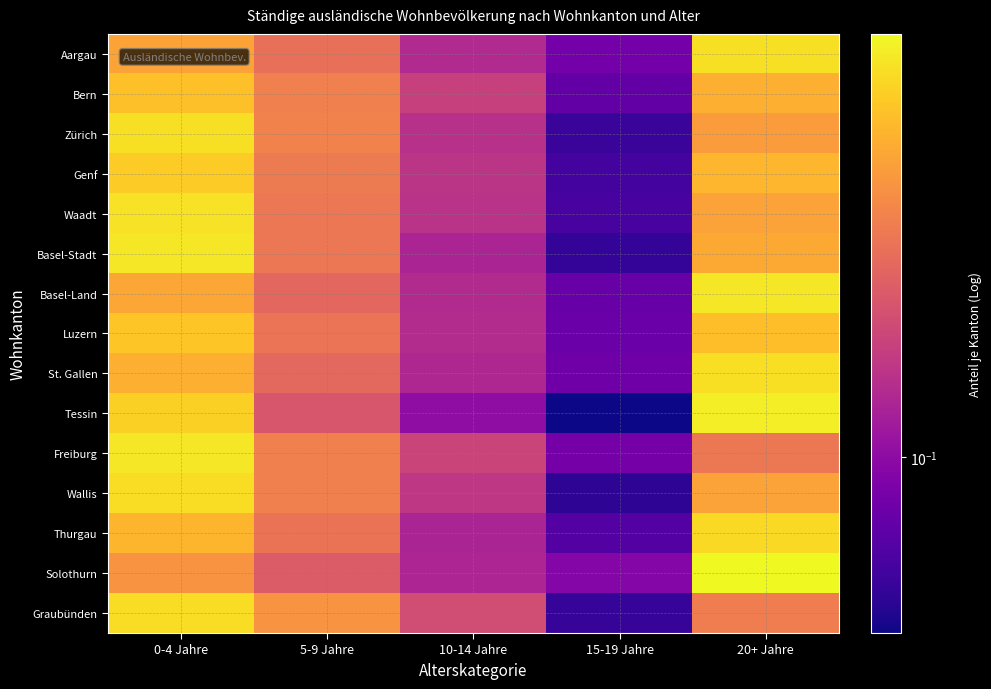

Reading left to right, list all the values displayed in this chart.

Aargau: 0-4 Jahre=0.3	5-9 Jahre=0.2	10-14 Jahre=0.1	15-19 Jahre=0.1	20+ Jahre=0.3
Bern: 0-4 Jahre=0.3	5-9 Jahre=0.2	10-14 Jahre=0.1	15-19 Jahre=0.1	20+ Jahre=0.3
Zürich: 0-4 Jahre=0.3	5-9 Jahre=0.2	10-14 Jahre=0.1	15-19 Jahre=0.1	20+ Jahre=0.2
Genf: 0-4 Jahre=0.3	5-9 Jahre=0.2	10-14 Jahre=0.1	15-19 Jahre=0.1	20+ Jahre=0.3
Waadt: 0-4 Jahre=0.3	5-9 Jahre=0.2	10-14 Jahre=0.1	15-19 Jahre=0.1	20+ Jahre=0.3
Basel-Stadt: 0-4 Jahre=0.4	5-9 Jahre=0.2	10-14 Jahre=0.1	15-19 Jahre=0.1	20+ Jahre=0.3
Basel-Land: 0-4 Jahre=0.3	5-9 Jahre=0.2	10-14 Jahre=0.1	15-19 Jahre=0.1	20+ Jahre=0.4
Luzern: 0-4 Jahre=0.3	5-9 Jahre=0.2	10-14 Jahre=0.1	15-19 Jahre=0.1	20+ Jahre=0.3
St. Gallen: 0-4 Jahre=0.3	5-9 Jahre=0.2	10-14 Jahre=0.1	15-19 Jahre=0.1	20+ Jahre=0.3
Tessin: 0-4 Jahre=0.3	5-9 Jahre=0.2	10-14 Jahre=0.1	15-19 Jahre=0.1	20+ Jahre=0.4
Freiburg: 0-4 Jahre=0.4	5-9 Jahre=0.2	10-14 Jahre=0.1	15-19 Jahre=0.1	20+ Jahre=0.2
Wallis: 0-4 Jahre=0.3	5-9 Jahre=0.2	10-14 Jahre=0.1	15-19 Jahre=0.1	20+ Jahre=0.3
Thurgau: 0-4 Jahre=0.3	5-9 Jahre=0.2	10-14 Jahre=0.1	15-19 Jahre=0.1	20+ Jahre=0.3
Solothurn: 0-4 Jahre=0.2	5-9 Jahre=0.2	10-14 Jahre=0.1	15-19 Jahre=0.1	20+ Jahre=0.4
Graubünden: 0-4 Jahre=0.3	5-9 Jahre=0.2	10-14 Jahre=0.2	15-19 Jahre=0.1	20+ Jahre=0.2